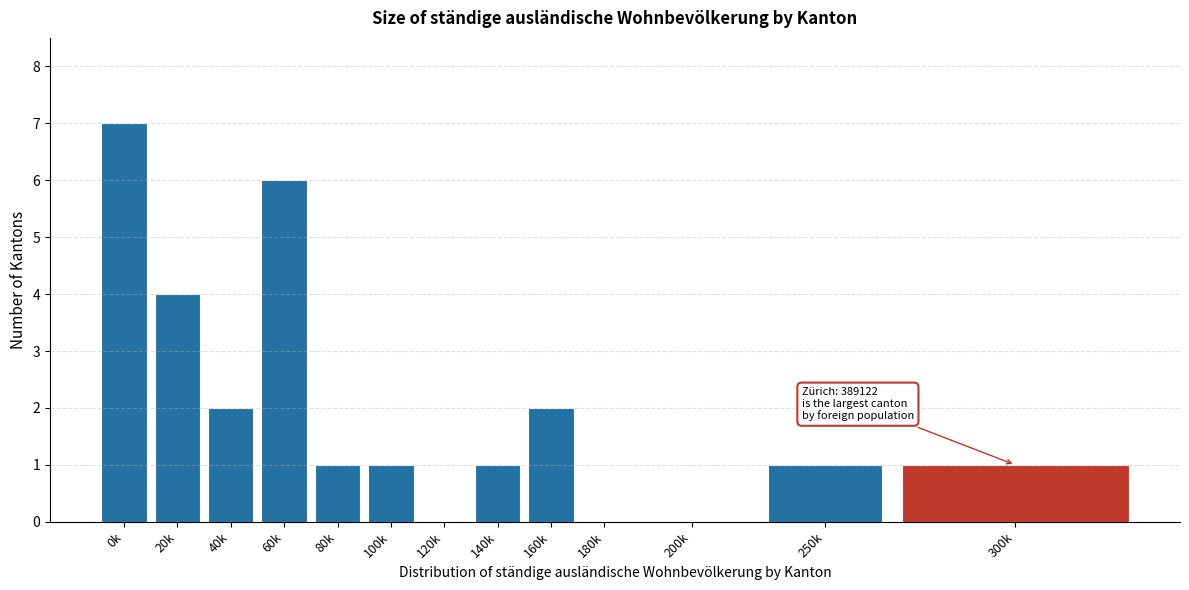

Reading left to right, transcribe all the data shown in this chart.

0k=7	20k=4	40k=2	60k=6	80k=1	100k=1	120k=0	140k=1	160k=2	180k=0	200k=0	250k=1	300k=1